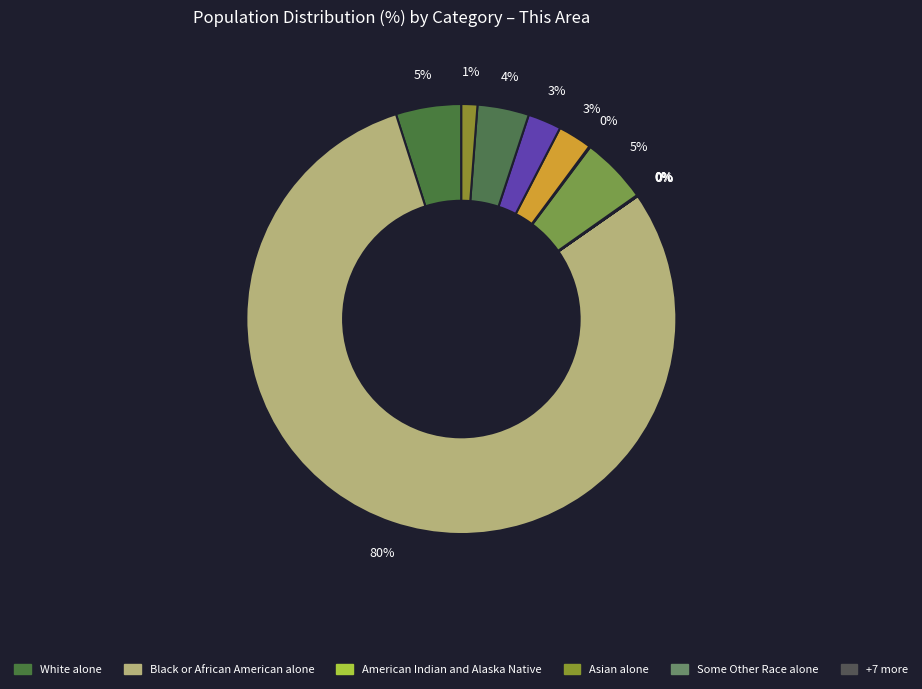

Which category has the biggest portion of the pie?

Black or African American alone